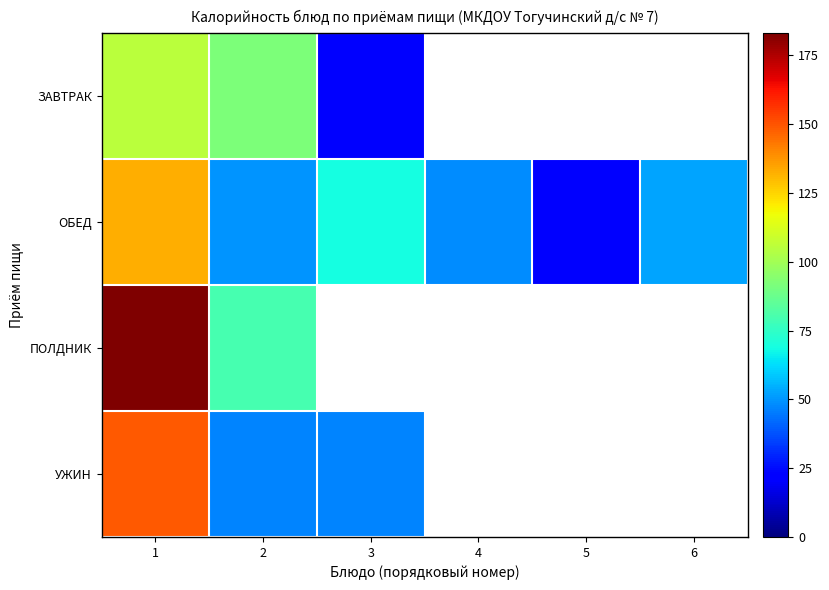

Is the value of ЗАВТРАК at 5 greater than the value of ОБЕД at 2?

No